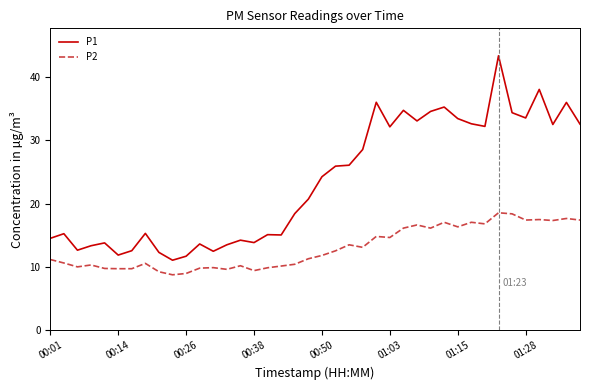

What is the smallest value displayed?

8.8